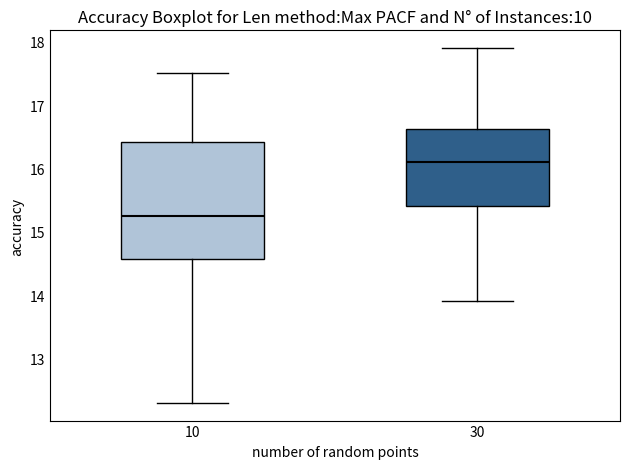

Which box is the tallest, from its lower edge to its upper edge?

10